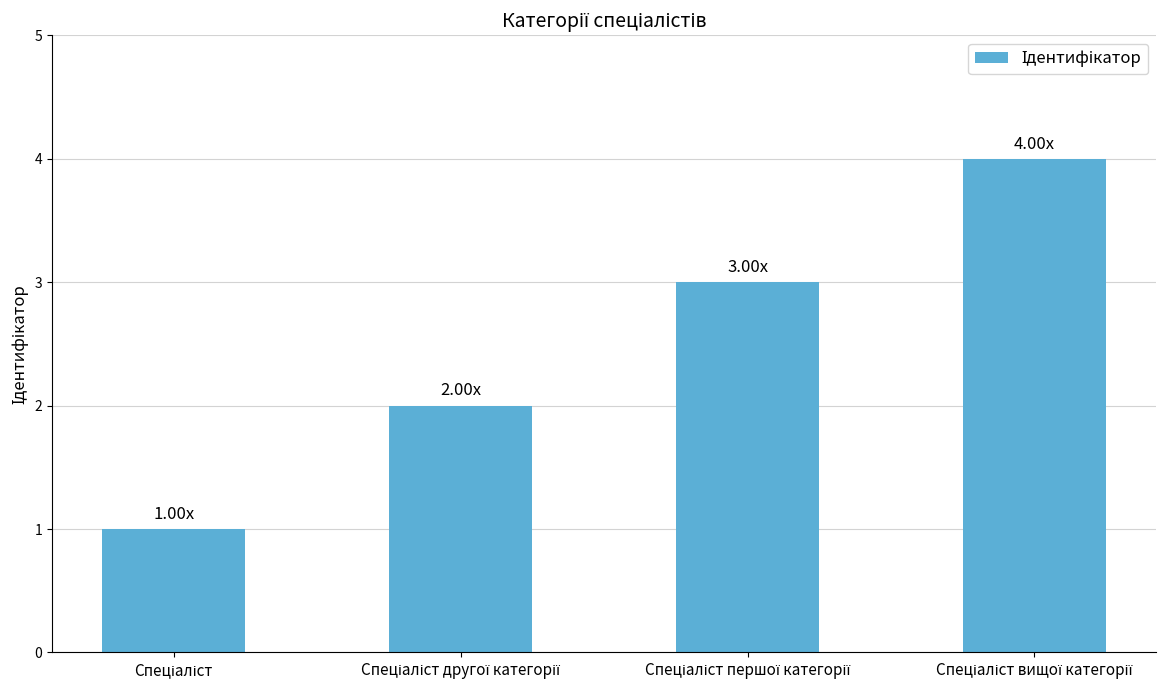

What is the sum of all values?

10